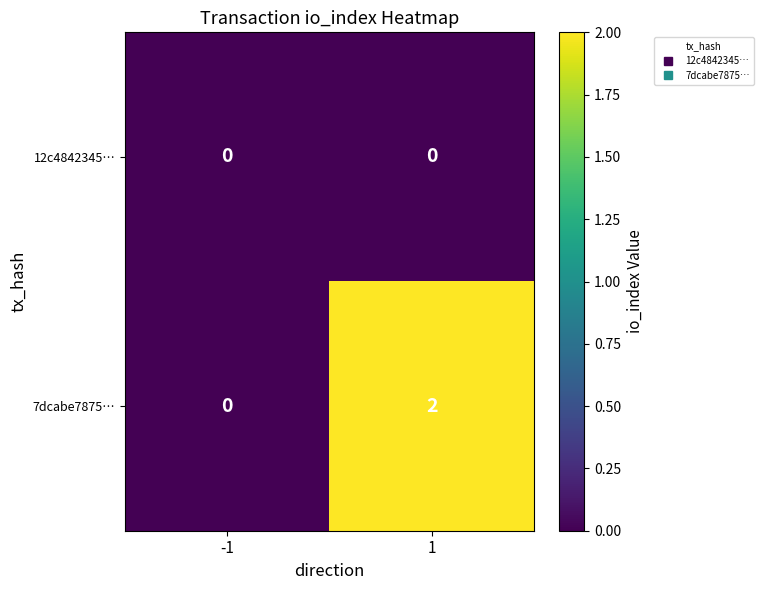

Reading left to right, transcribe all the data shown in this chart.

12c4842345…: -1=0	1=0
7dcabe7875…: -1=0	1=2